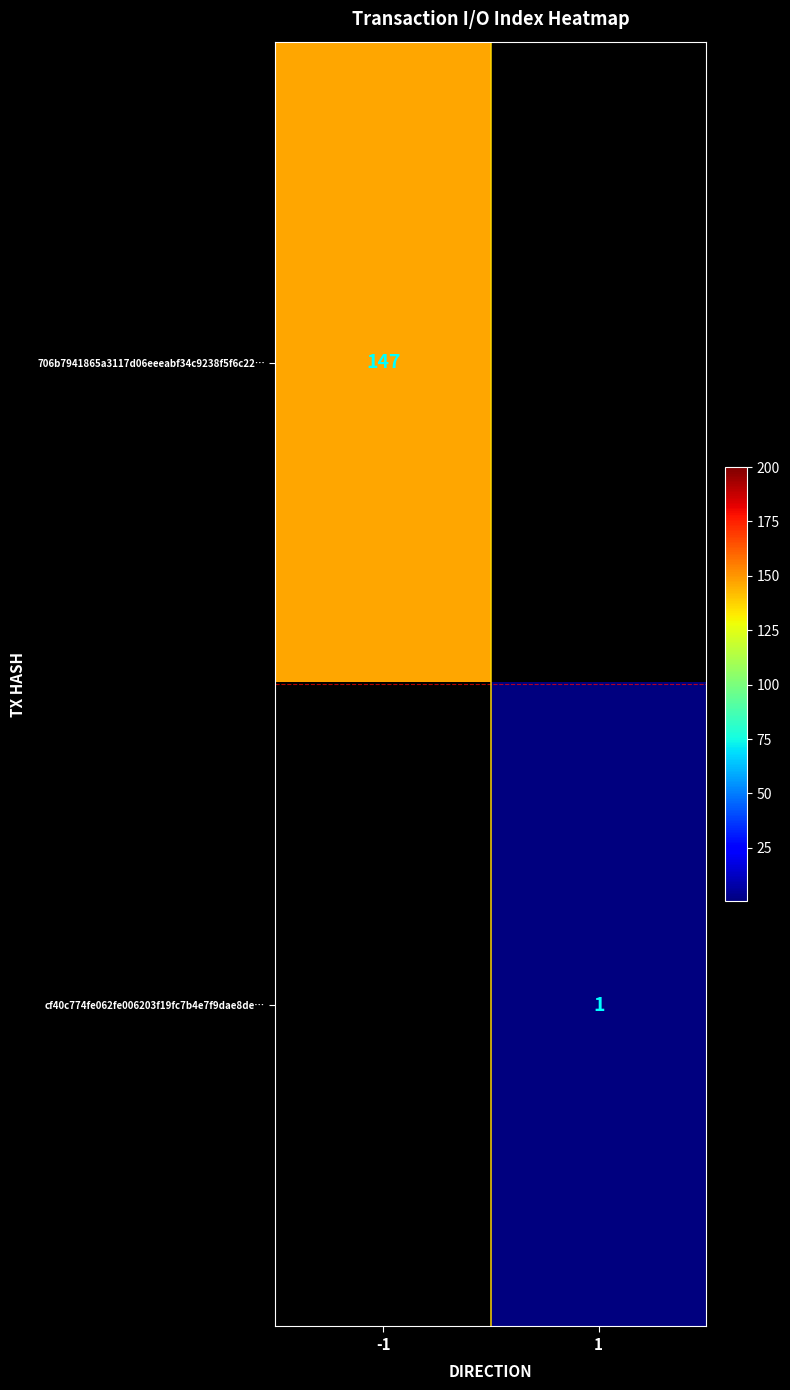

True or false: 706b7941865a3117d06eeeabf34c9238f5f6c22… has a value of 147 at -1.

True